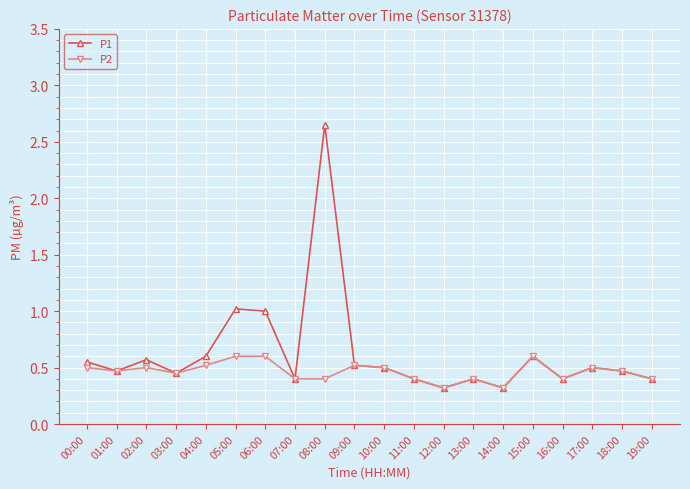

The value of P2 at 13:00 is 0.6. True or false?

False